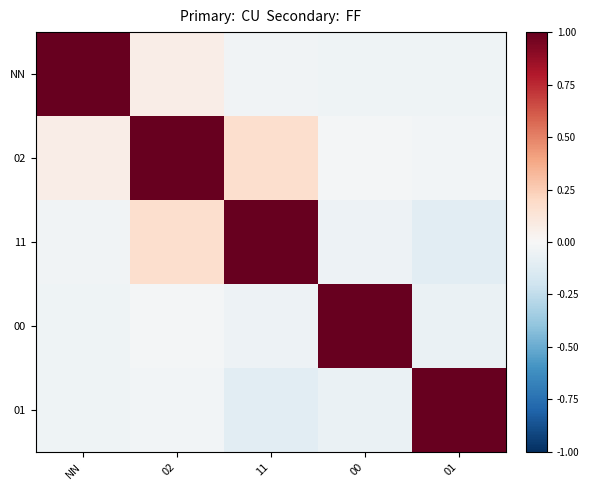

Between 02 and 00, which is larger?

02